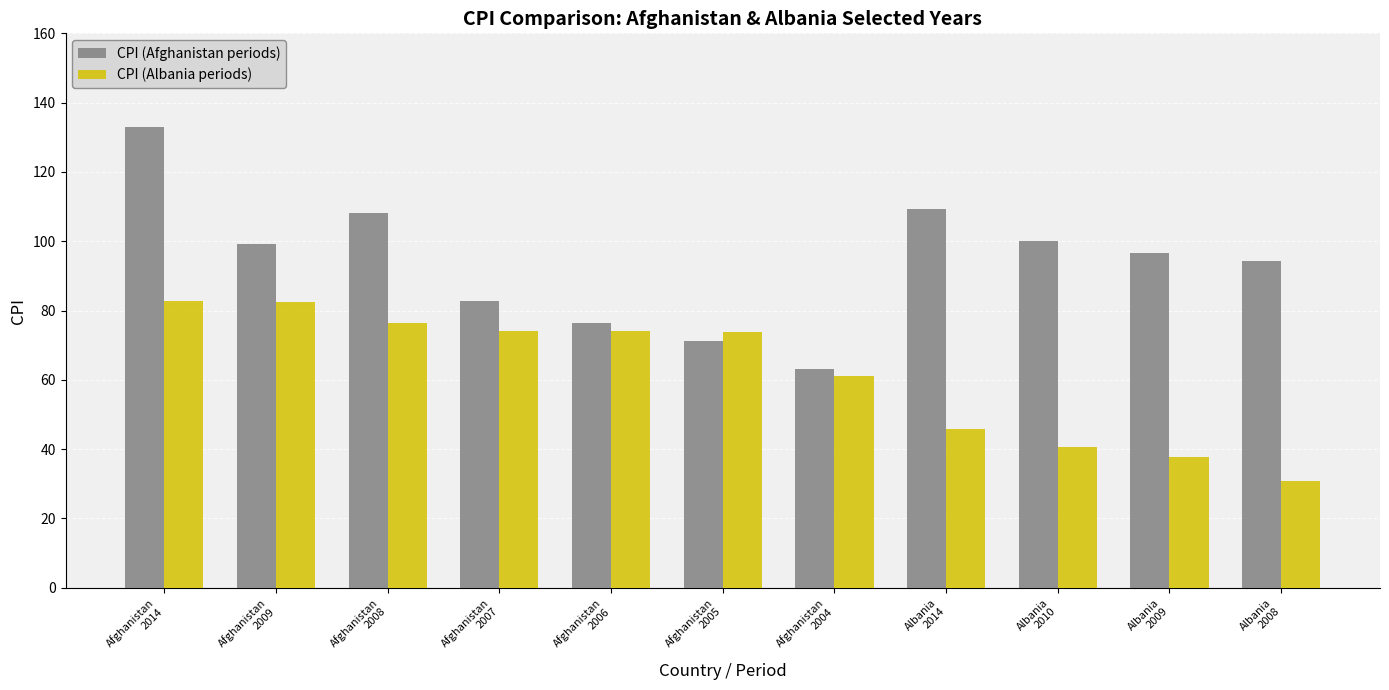

At Albania
2008, list the series in order from smallest to largest.

CPI (Albania periods), CPI (Afghanistan periods)